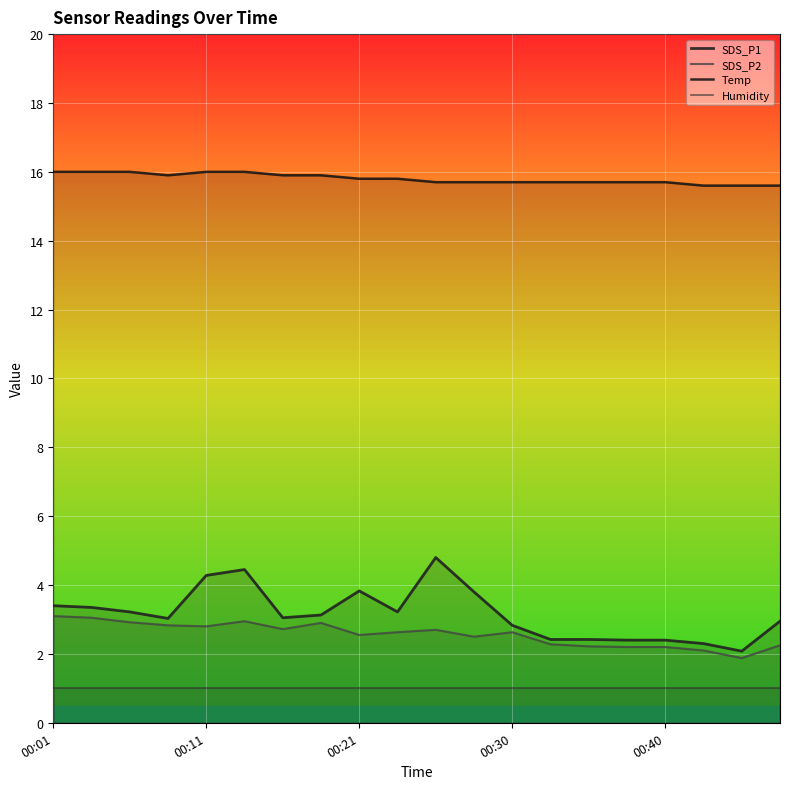

How many lines are shown in the chart?

4